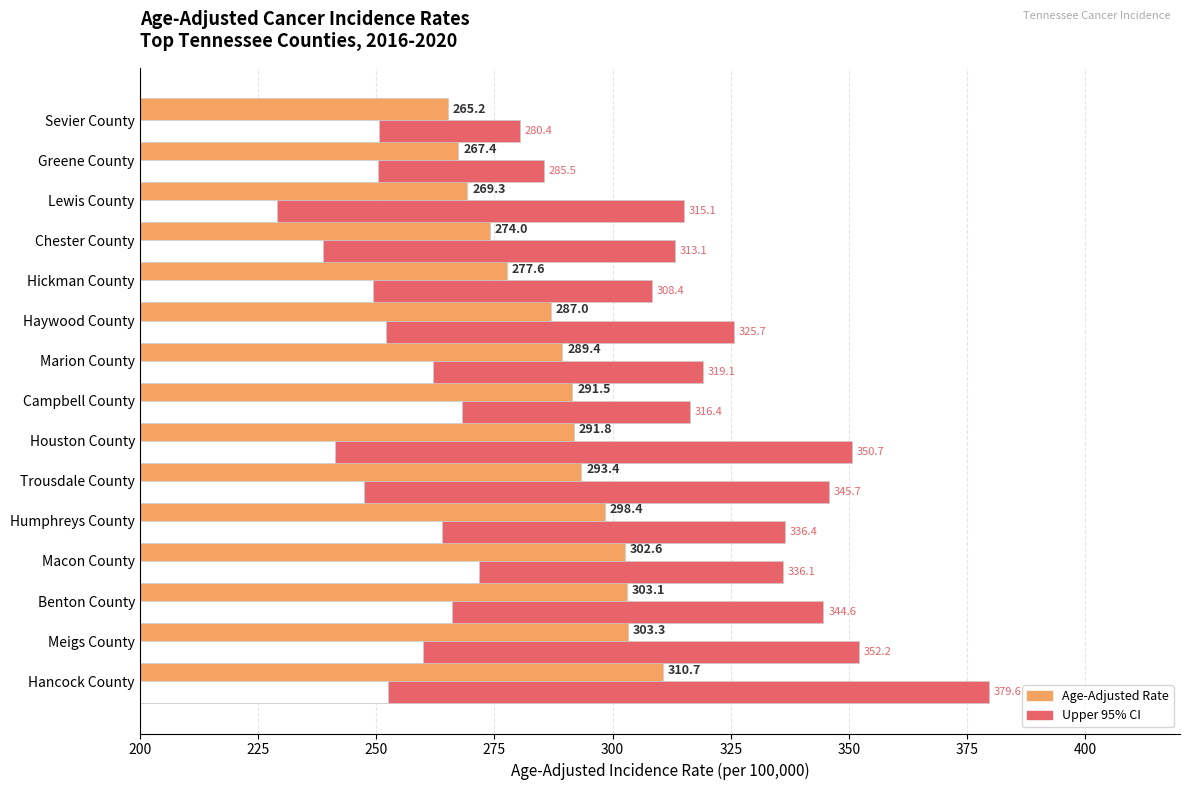

What is the spread (max minus min) of values at Campbell County?

48.2